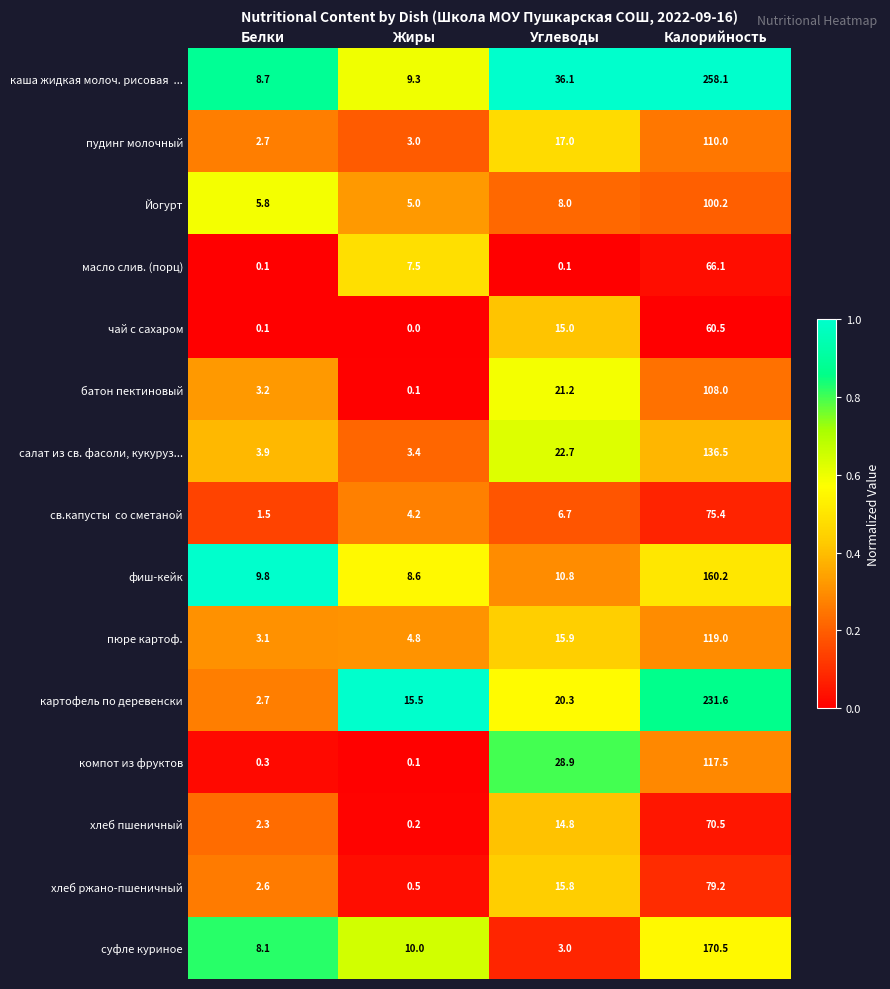

What is the sum of the хлеб пшеничный values at Белки and Жиры?

2.5